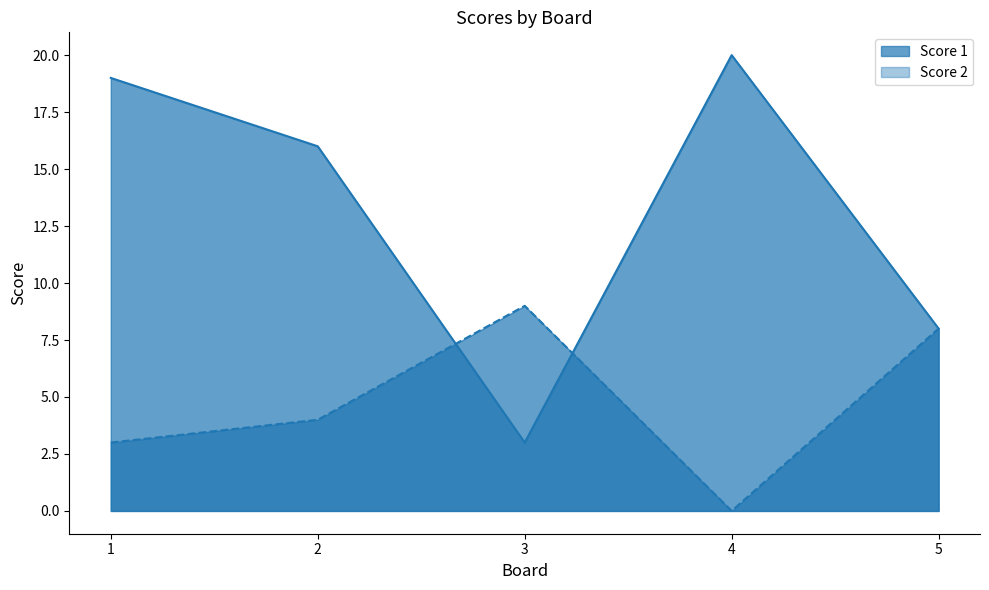

What is the value of the Score 1 point at the 1st from the left?

19